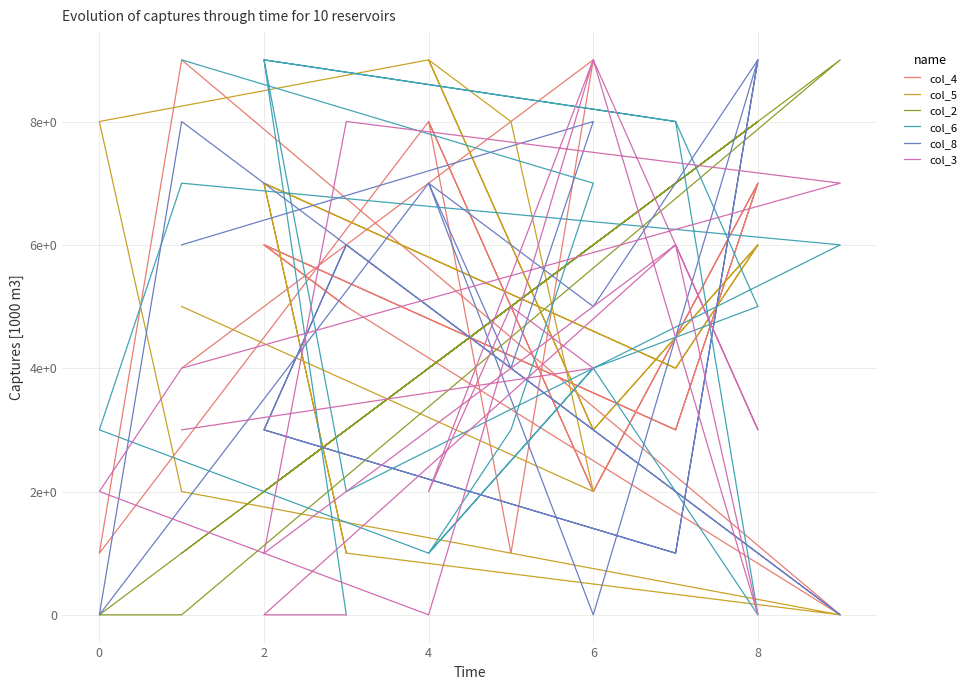

How many categories are shown in the chart?

18